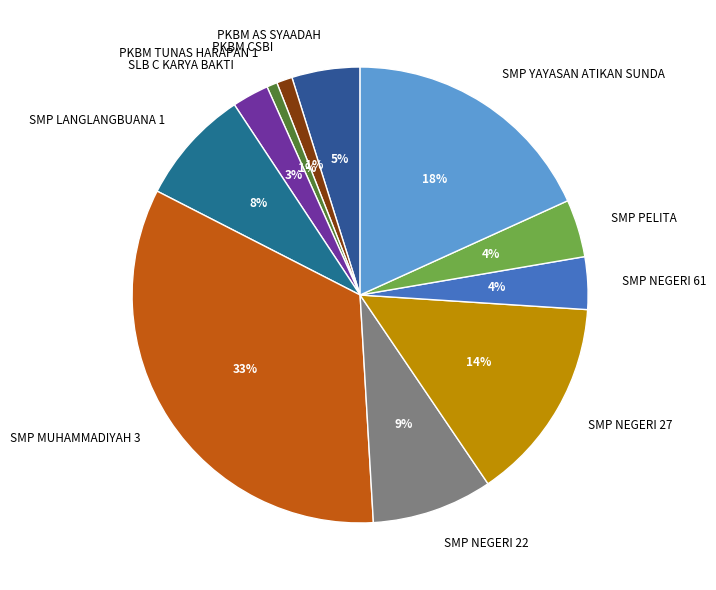

To the nearest percent, what is the average slice percentage?

9%